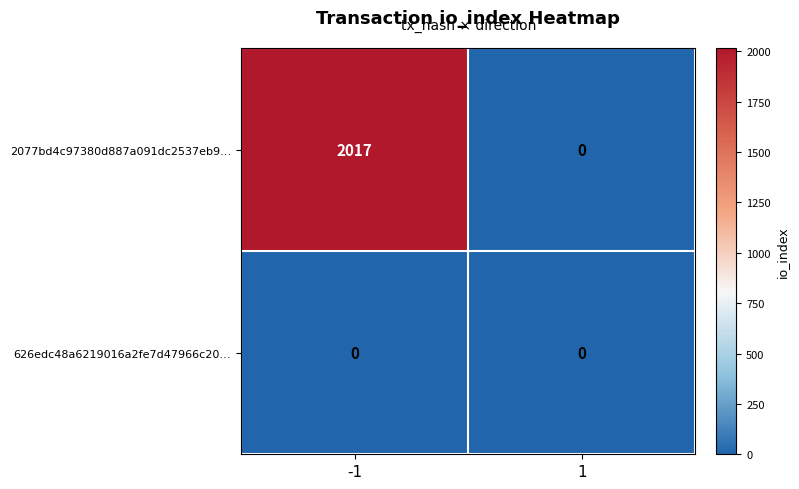

What is the spread (max minus min) of values at -1?

2017